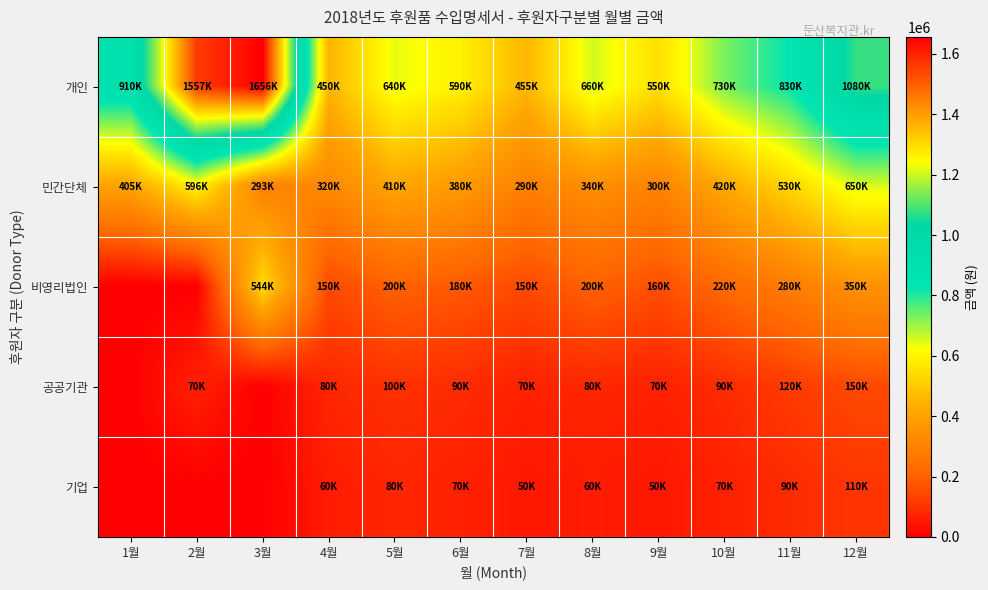

Which series has the widest spread of values?

개인